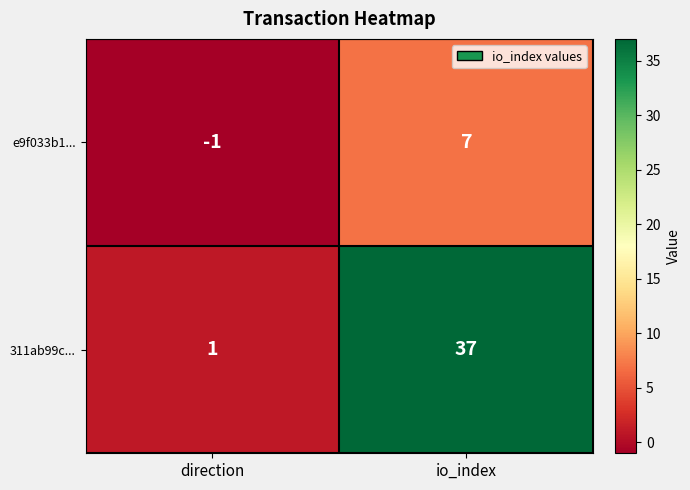

What is the total value across all series at io_index?

44